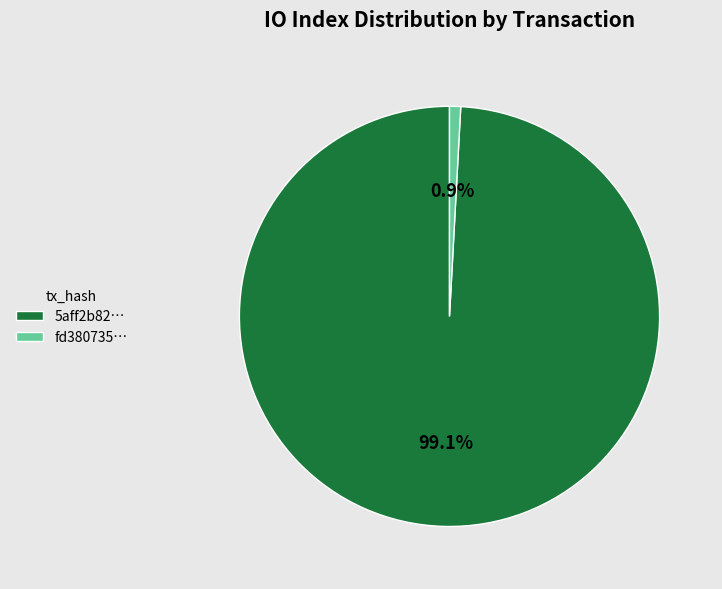

How many slices are in this pie chart?

2